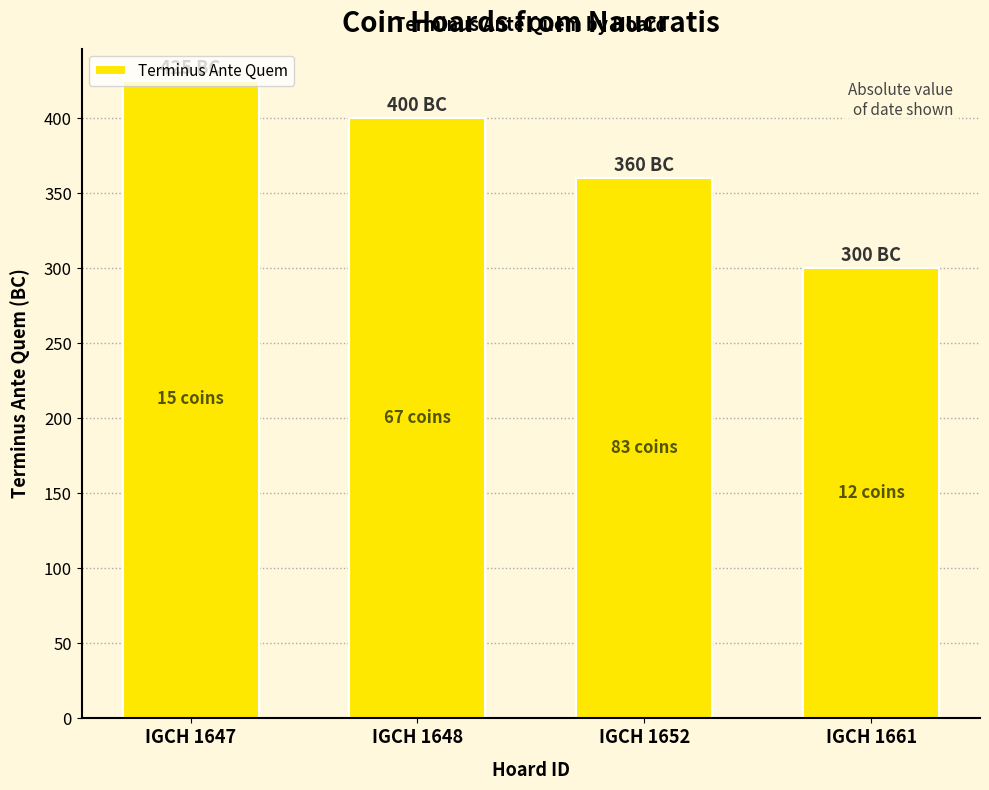

Count the number of data series in this chart.

1